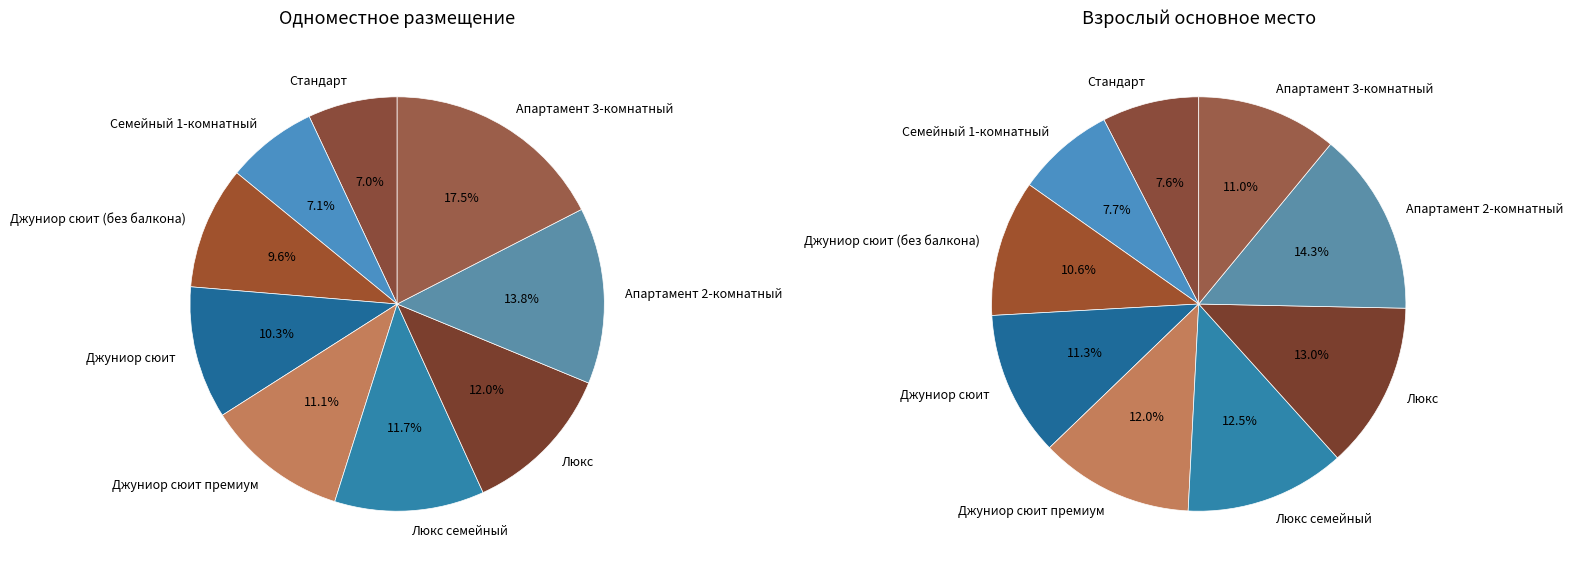

What is the difference between the highest and lowest values at Апартамент 2-комнатный?

8900